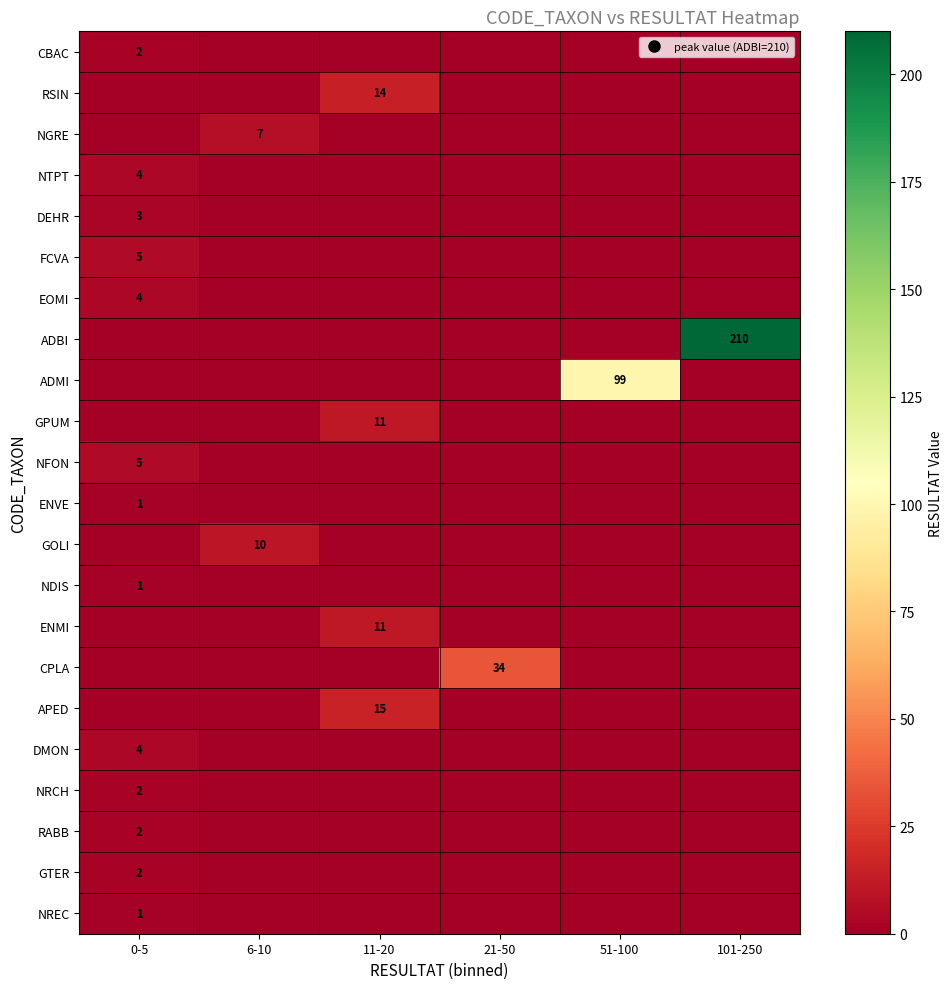

Where is RABB nearest to the value 1?

0-5